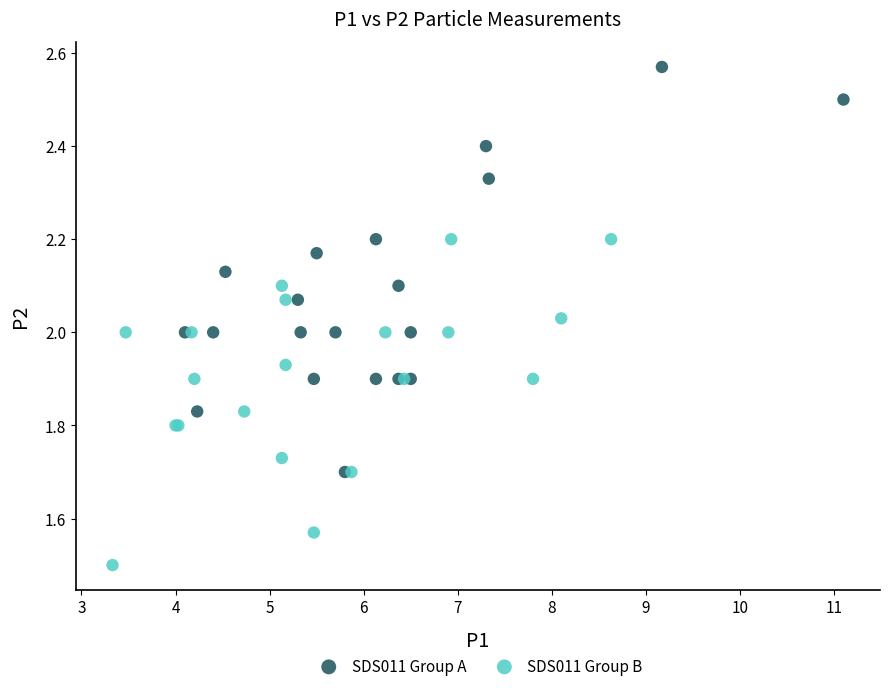

Which series contains the highest Y value?

SDS011 Group A